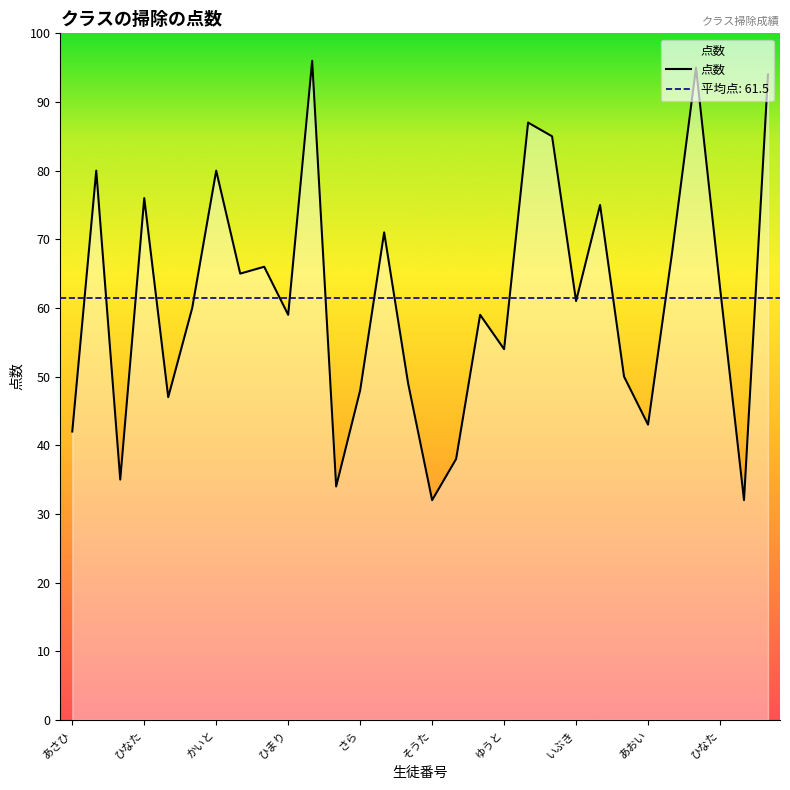

True or false: the data has more than 1 interior local peaks.

True